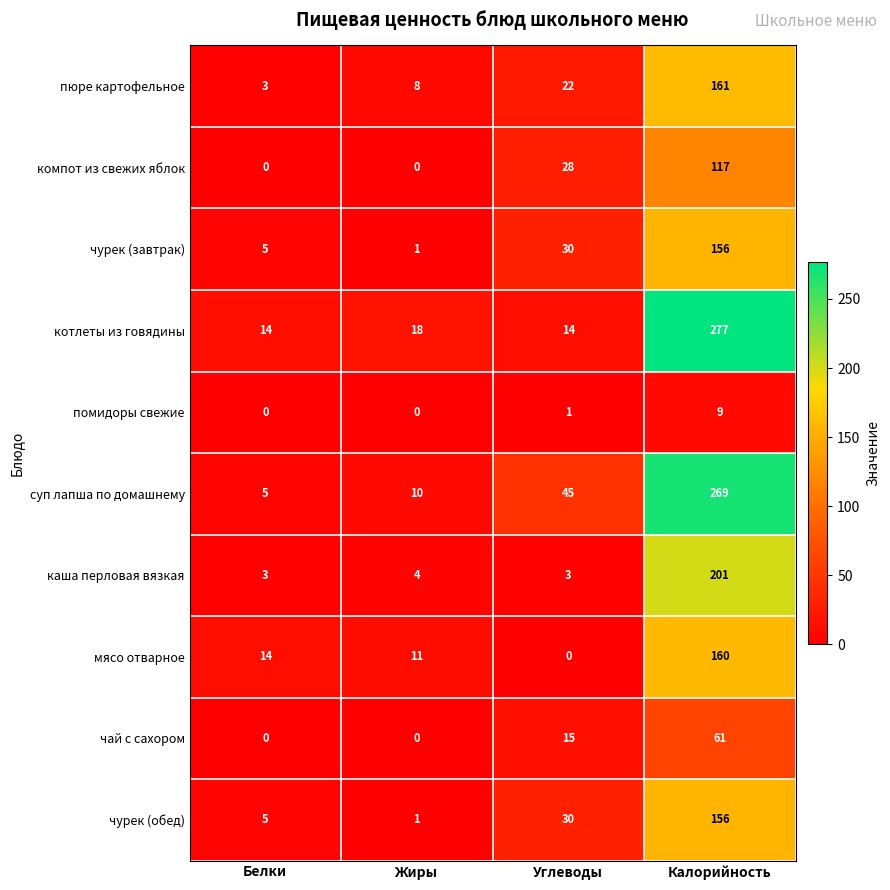

What is the difference between the maximum and minimum values in the каша перловая вязкая series?

198